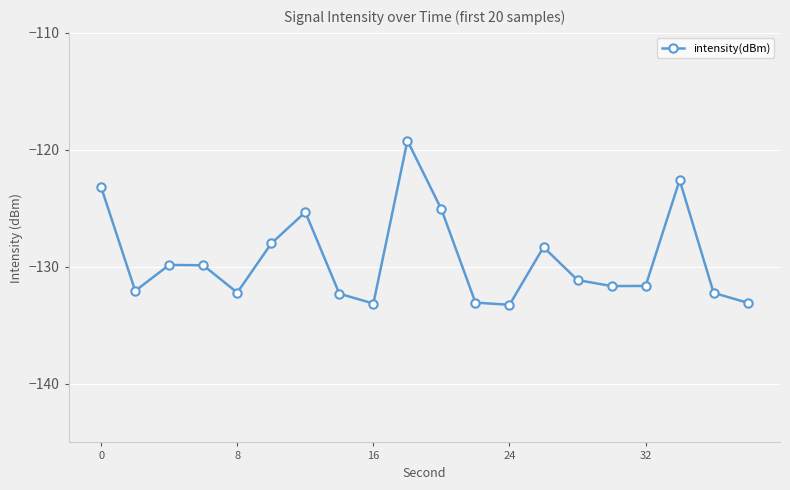

What is the difference between the second highest and minimum values?

10.7